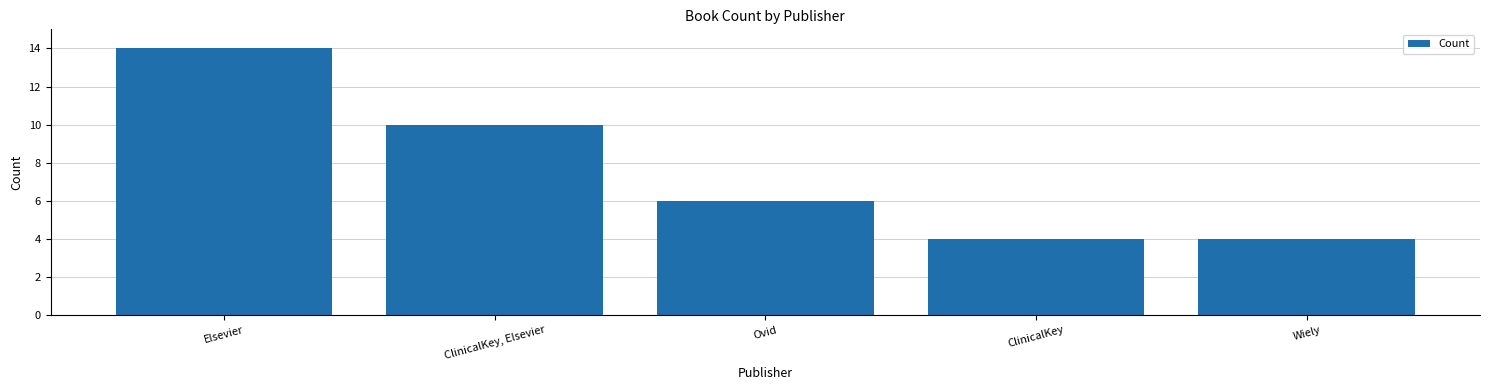

What is the maximum value shown in the chart?

14